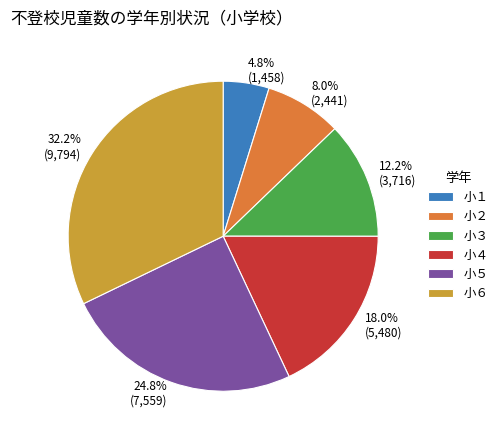

How much of the chart is everything except 小５?

75.2%